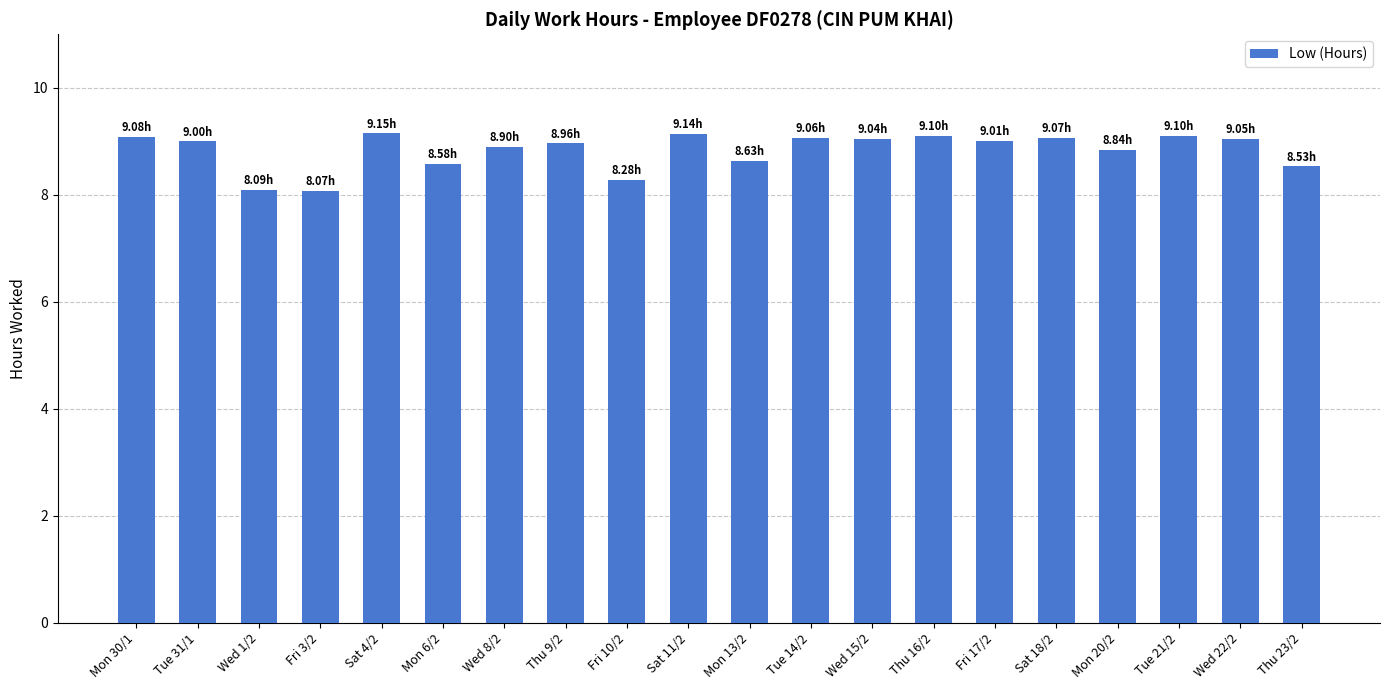

What is the sum of the values at Wed 8/2 and Sat 18/2?

18.0